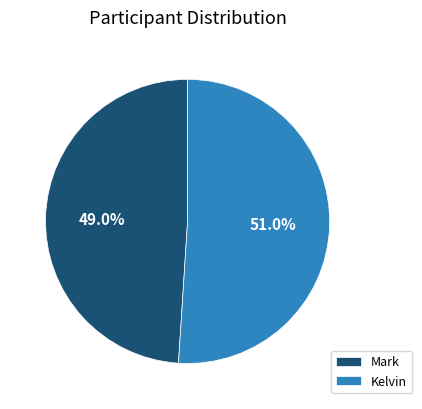

To the nearest percent, what is the average slice percentage?

50%